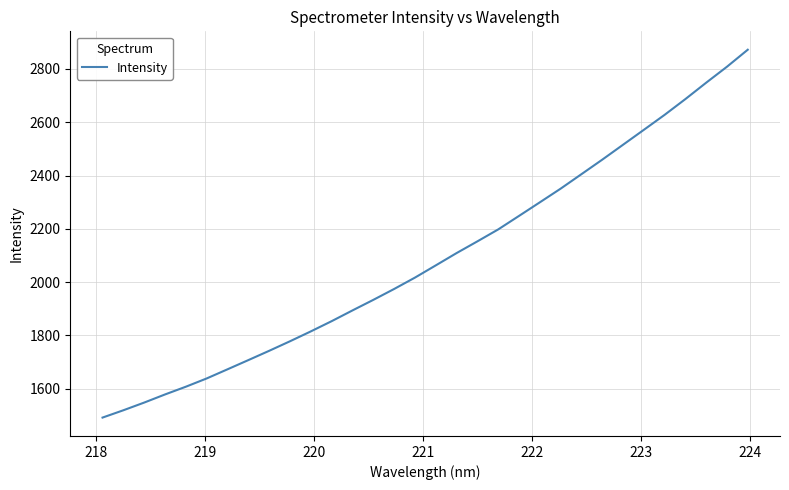

What is the difference between the maximum and minimum values?

1380.3